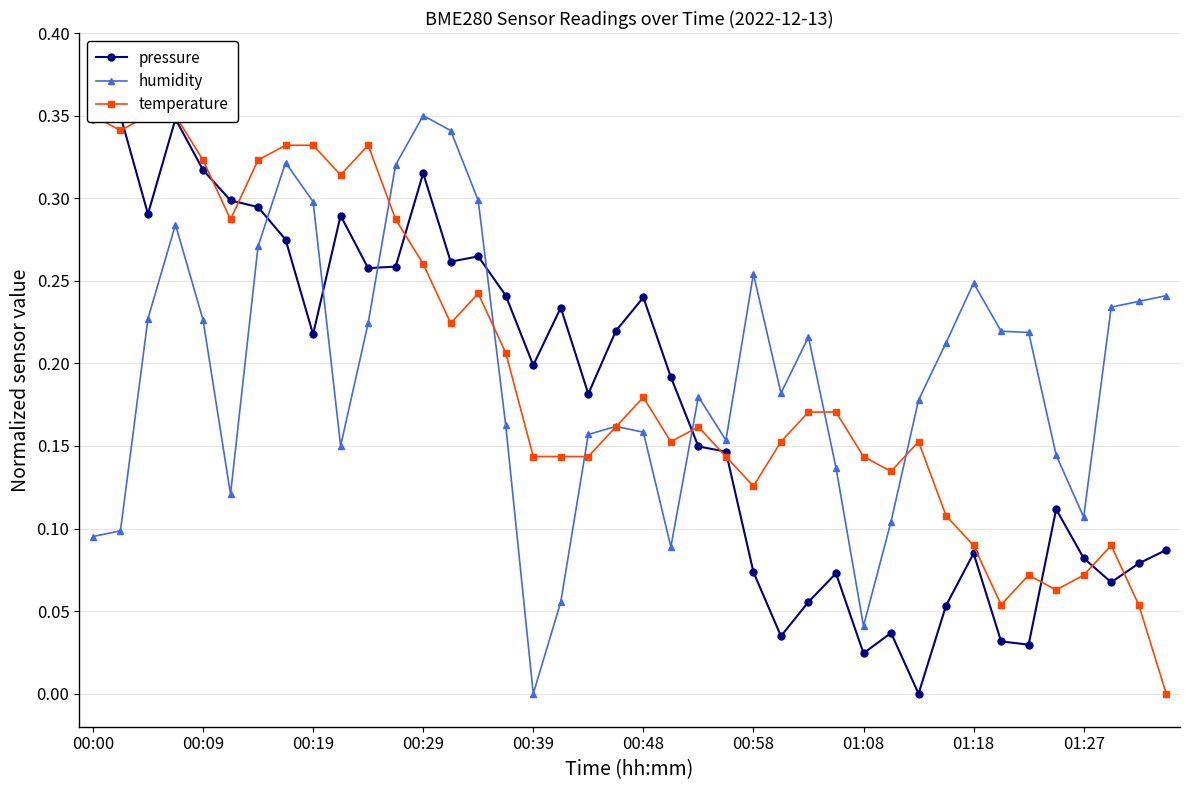

How many lines are shown in the chart?

3